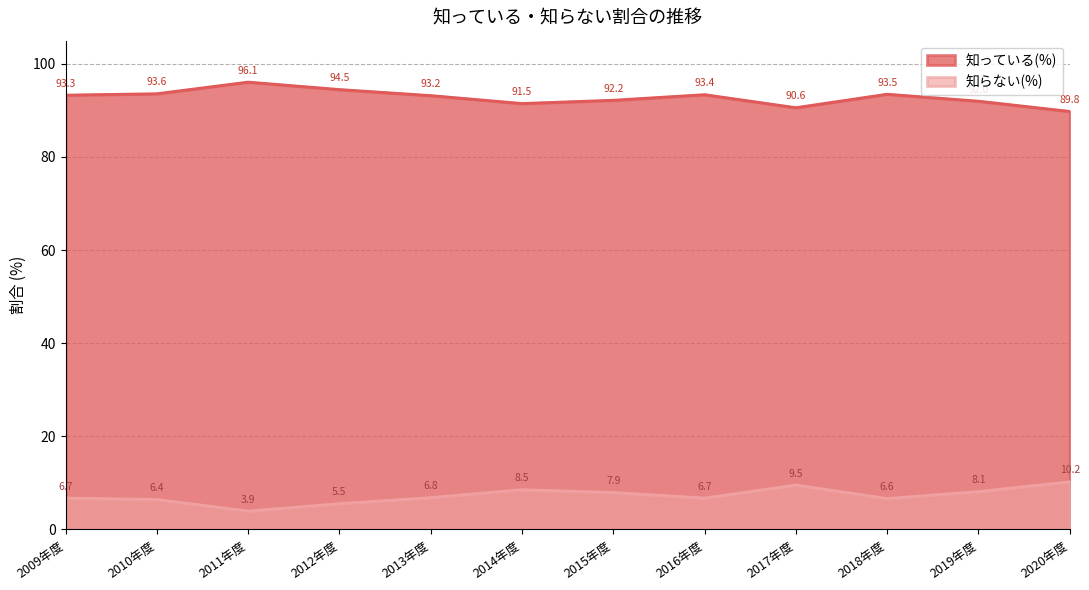

True or false: 知っている(%) and 知らない(%) intersect in this chart.

False